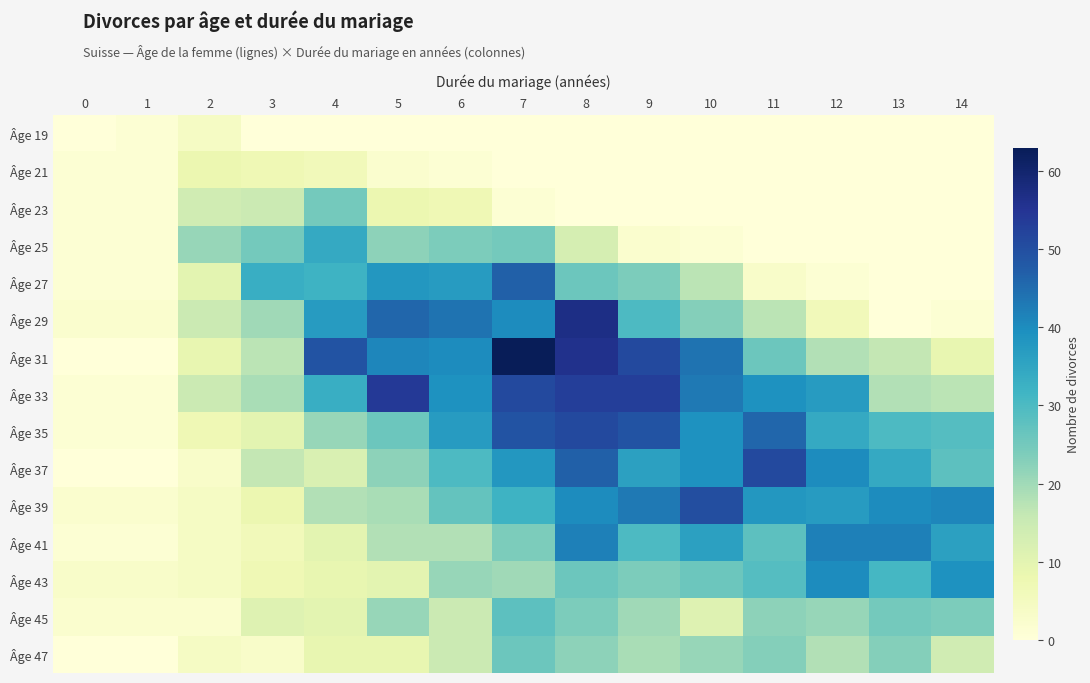

Which series has the largest total across all categories?

Âge 33